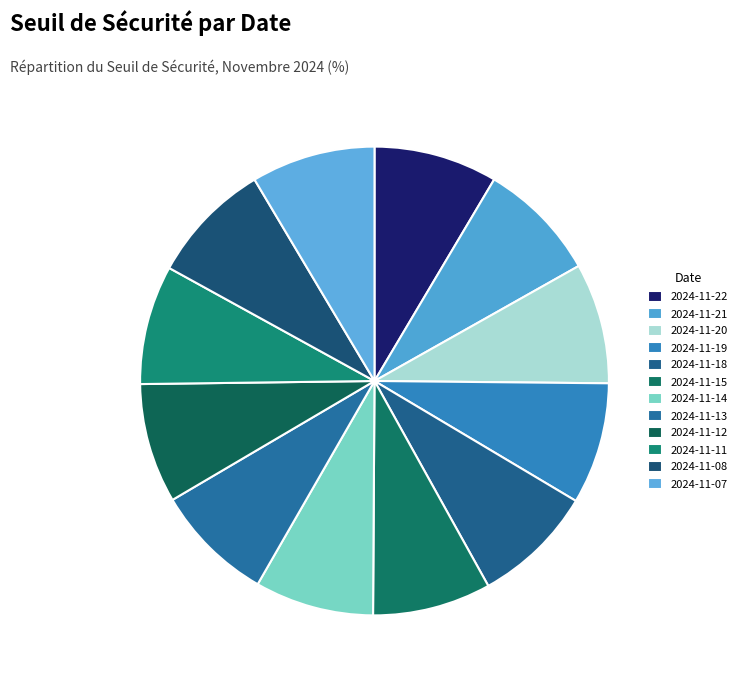

What portion of the pie excludes 2024-11-18?

91.6%